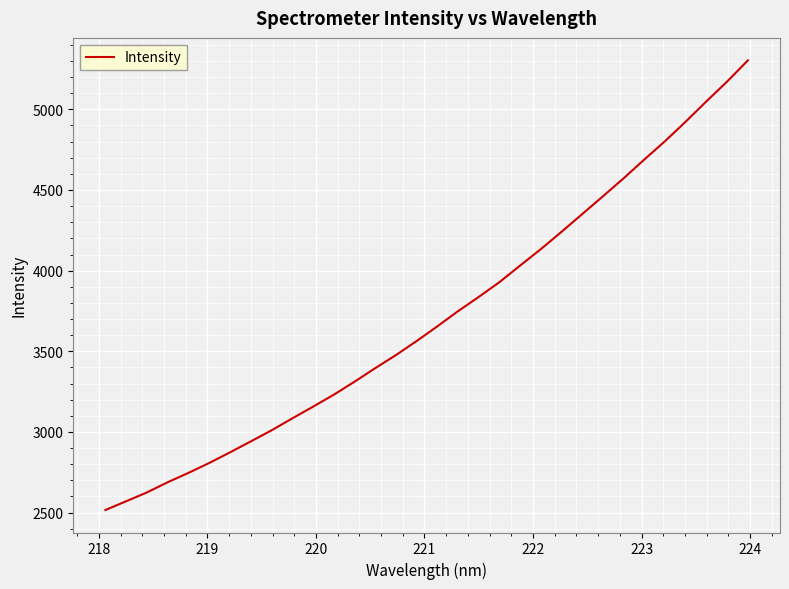

What is the minimum value shown in the chart?

2516.0